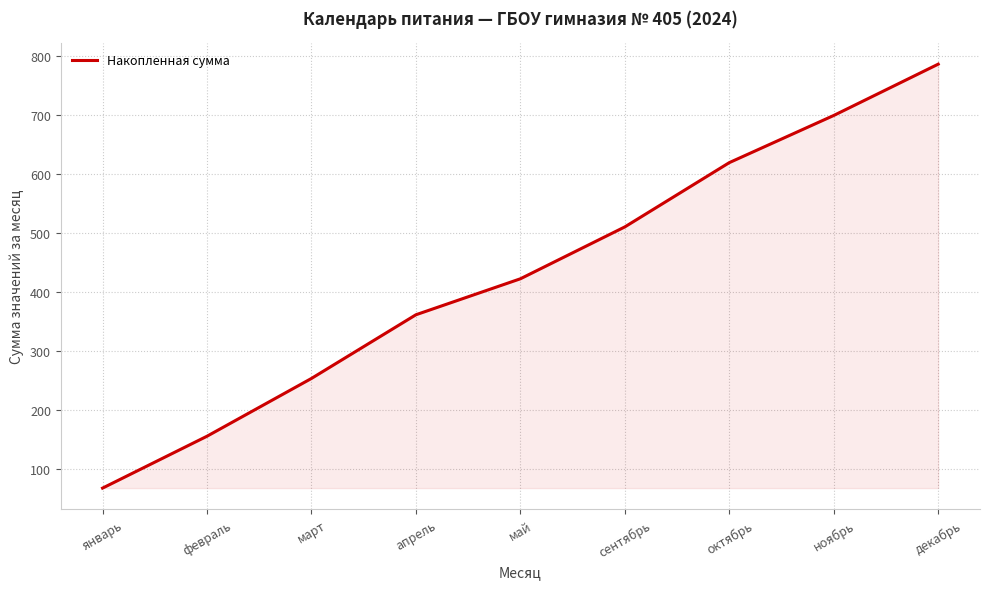

How many values are below 423?

4